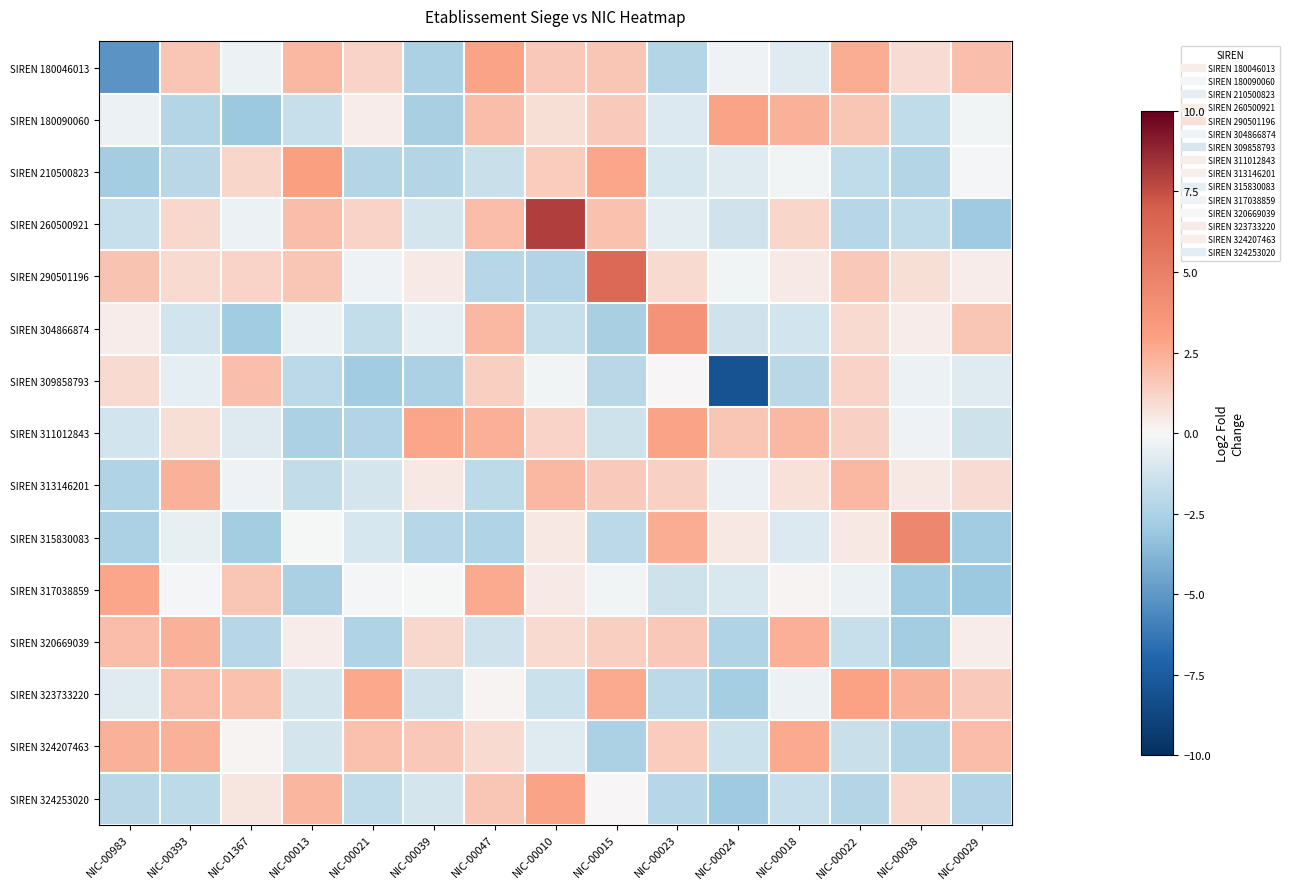

Rank the series at NIC-00023 from highest to lowest value.

SIREN 304866874, SIREN 311012843, SIREN 315830083, SIREN 320669039, SIREN 324207463, SIREN 313146201, SIREN 290501196, SIREN 309858793, SIREN 260500921, SIREN 180090060, SIREN 210500823, SIREN 317038859, SIREN 323733220, SIREN 324253020, SIREN 180046013